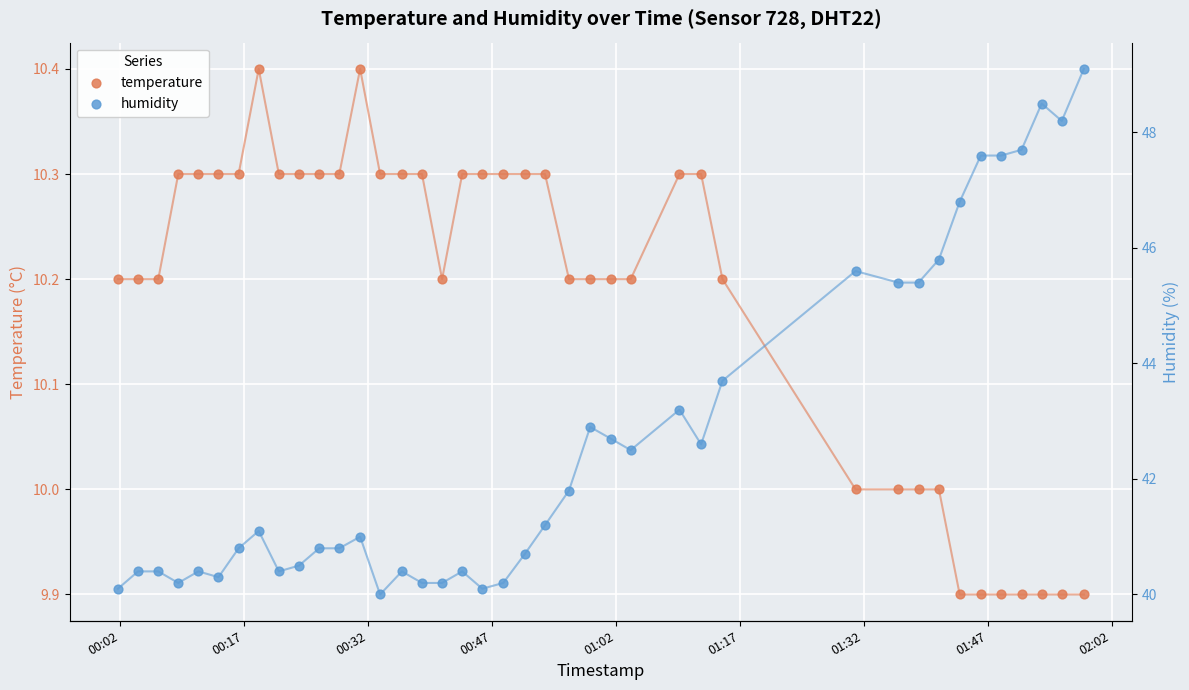

Which series reaches the maximum Y coordinate?

humidity